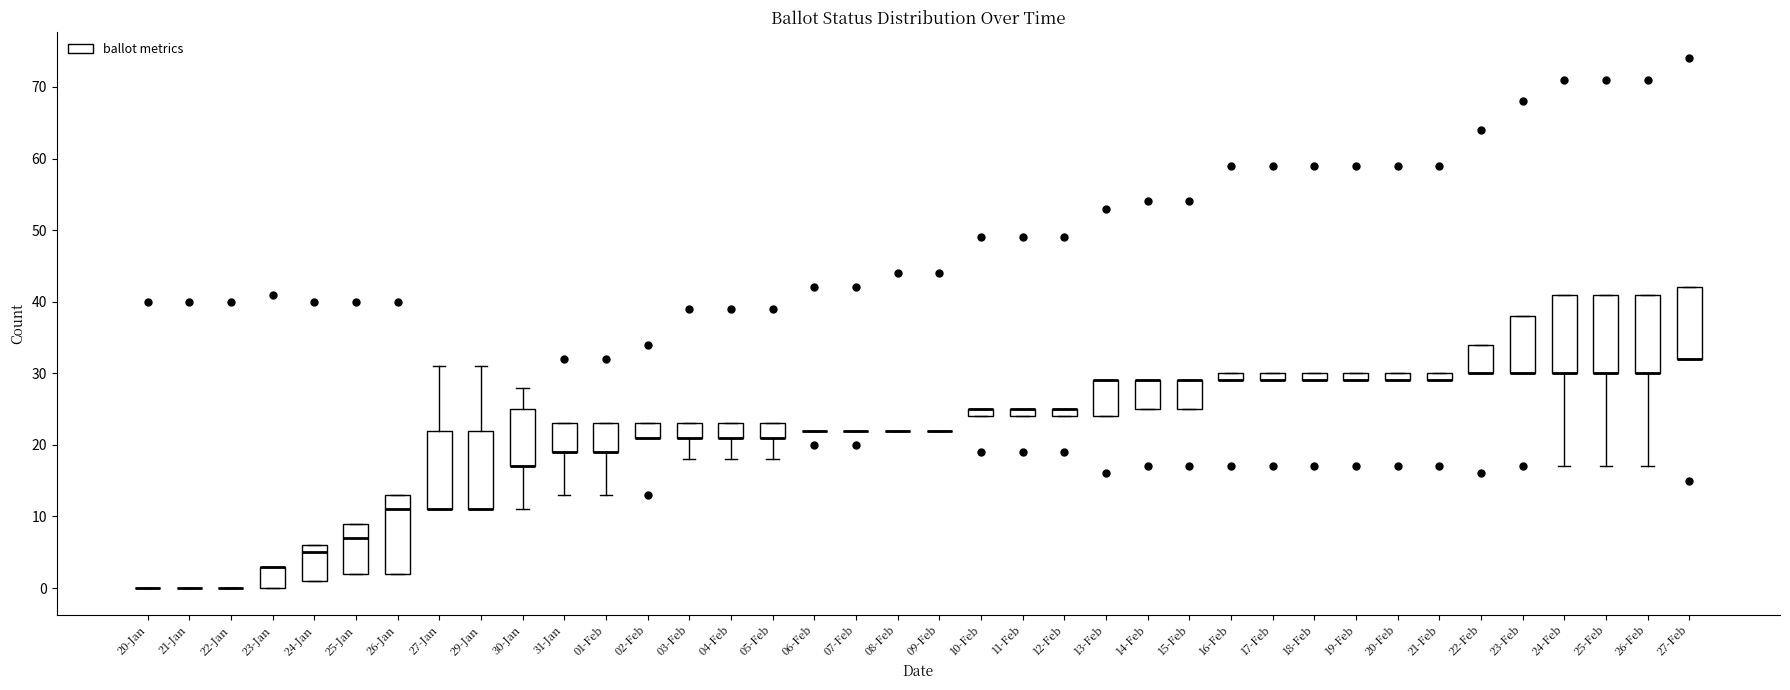

Where is the upper edge of the box for 11-Feb on the y-axis? The values are not printed on the chart, so give them approximately, as read against the axis.

25